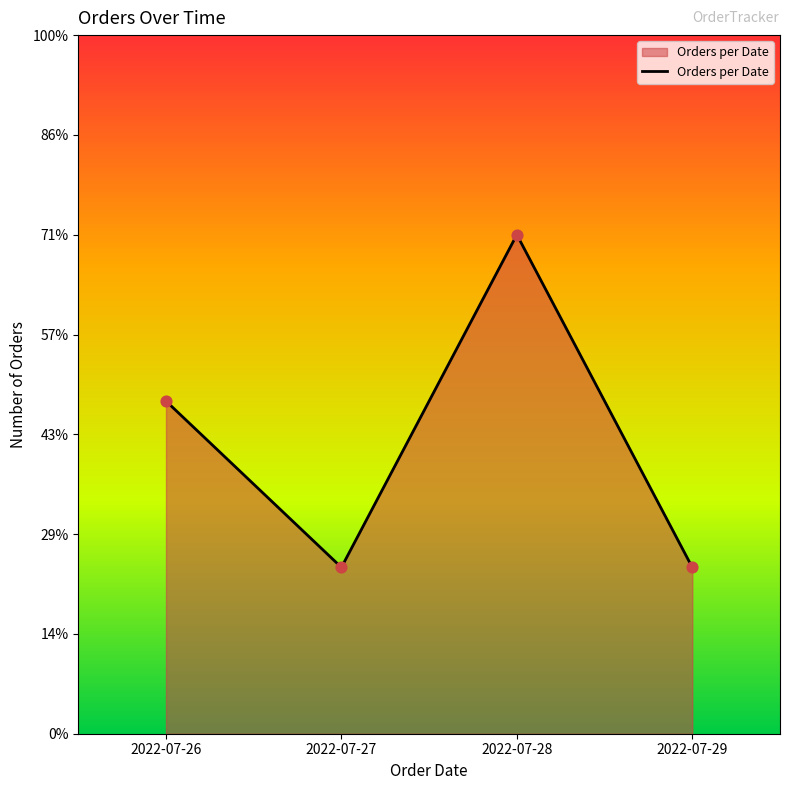

Approximately how many times larger is the value at 2022-07-27 compared to 2022-07-29?

1.0